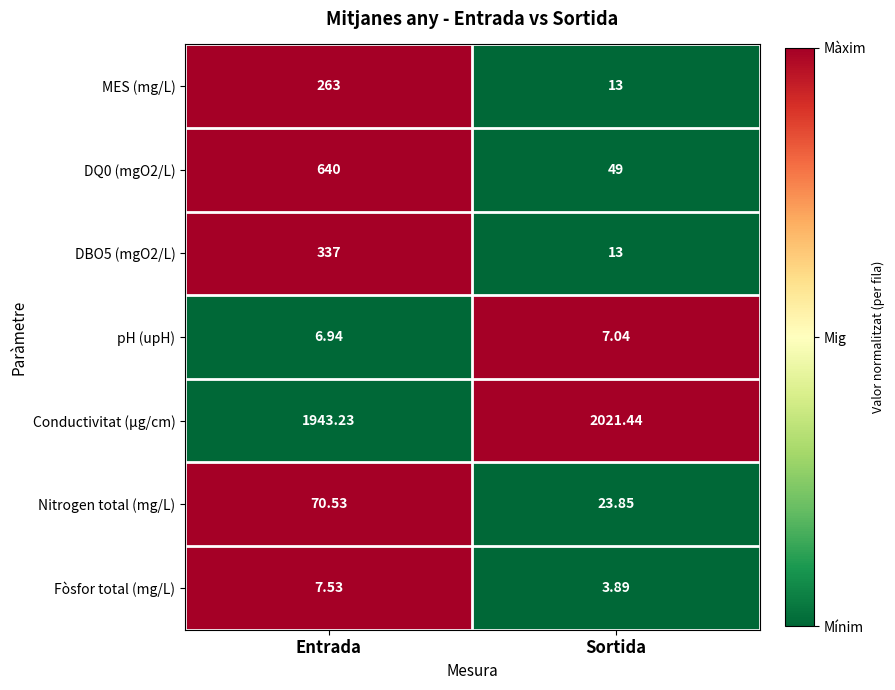

Where is Conductivitat (µg/cm) nearest to the value 1982?

Entrada